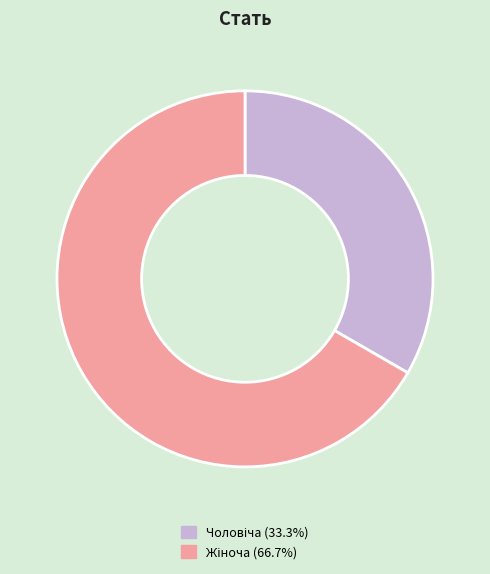

Is there any slice that represents more than half of the pie?

Yes